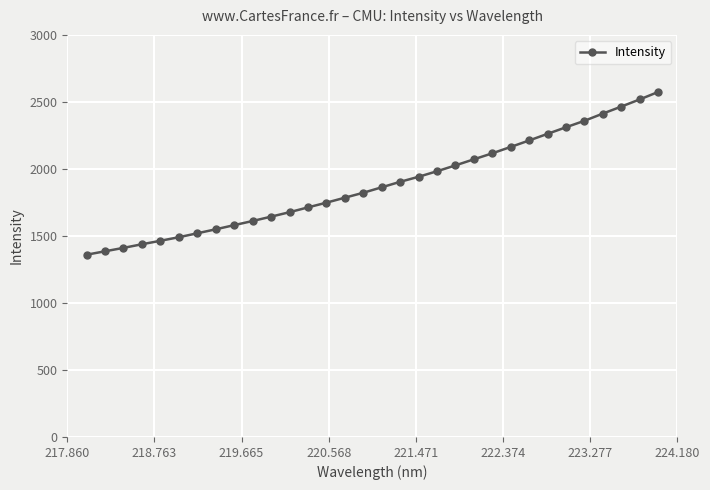

What is the sum of all values?

60380.6